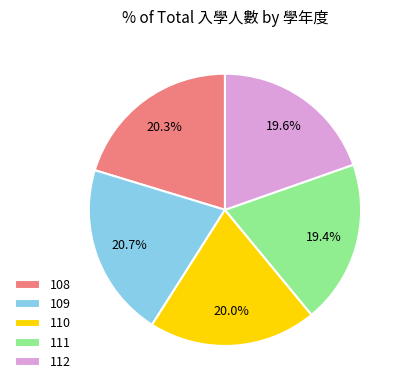

Approximately how many times larger is the value at 109 compared to 112?

1.1